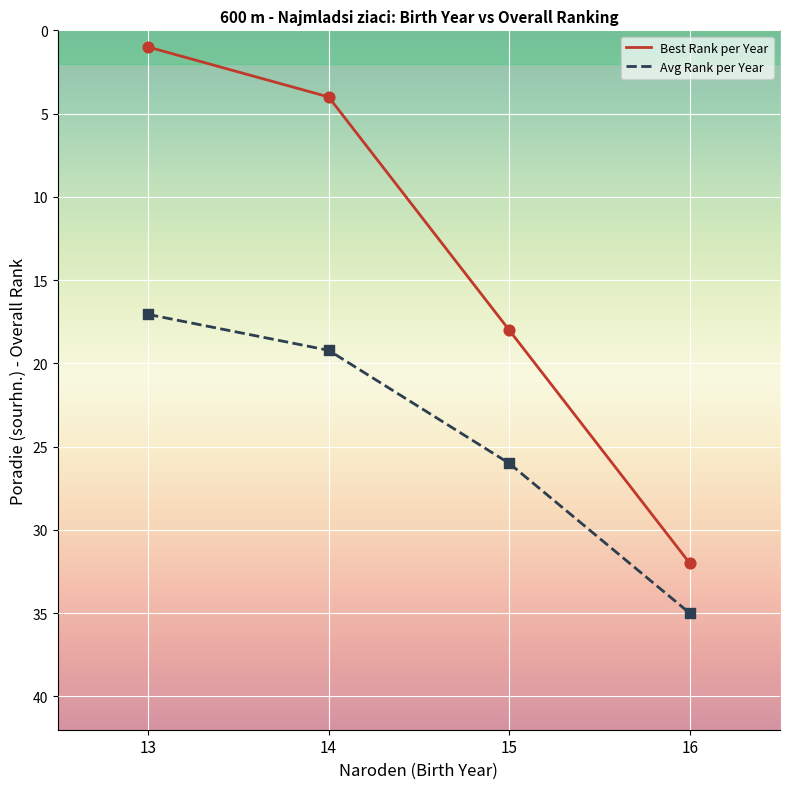

Which series has the largest range (max minus min)?

Best Rank per Year